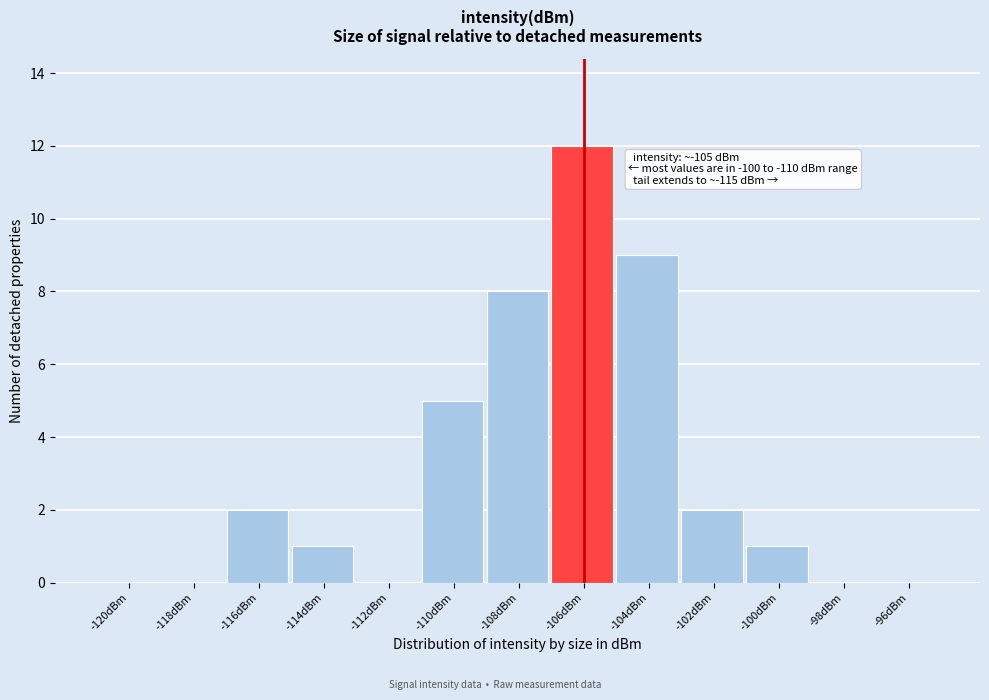

Reading left to right, transcribe all the data shown in this chart.

-120dBm=0	-118dBm=0	-116dBm=2	-114dBm=1	-112dBm=0	-110dBm=5	-108dBm=8	-106dBm=12	-104dBm=9	-102dBm=2	-100dBm=1	-98dBm=0	-96dBm=0